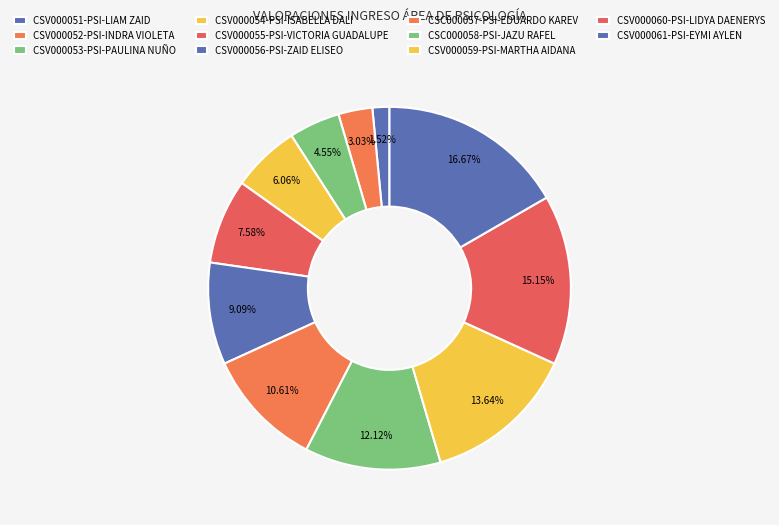

Count the number of slices in the pie.

11